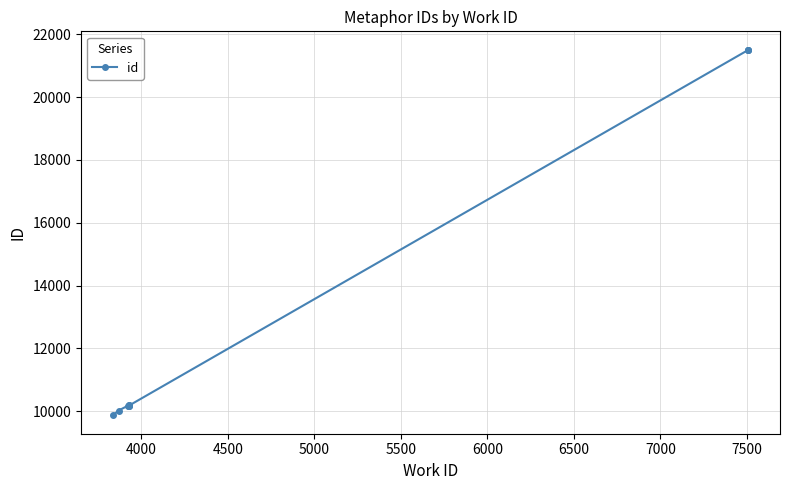

What is the value of the 7th point from the left?

10187